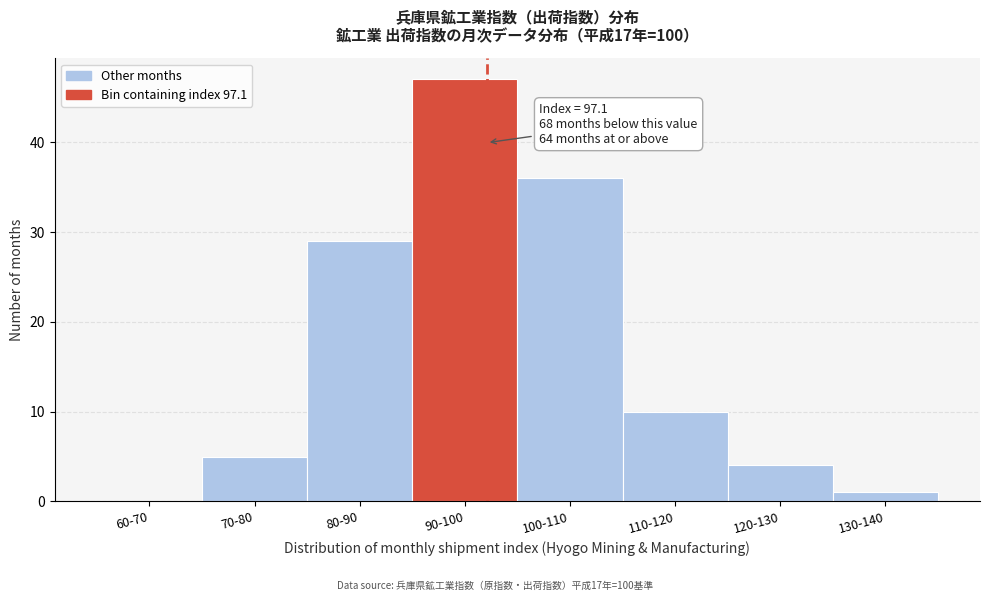

Reading left to right, extract all data points from this chart.

60-70=0	70-80=5	80-90=29	90-100=47	100-110=36	110-120=10	120-130=4	130-140=1